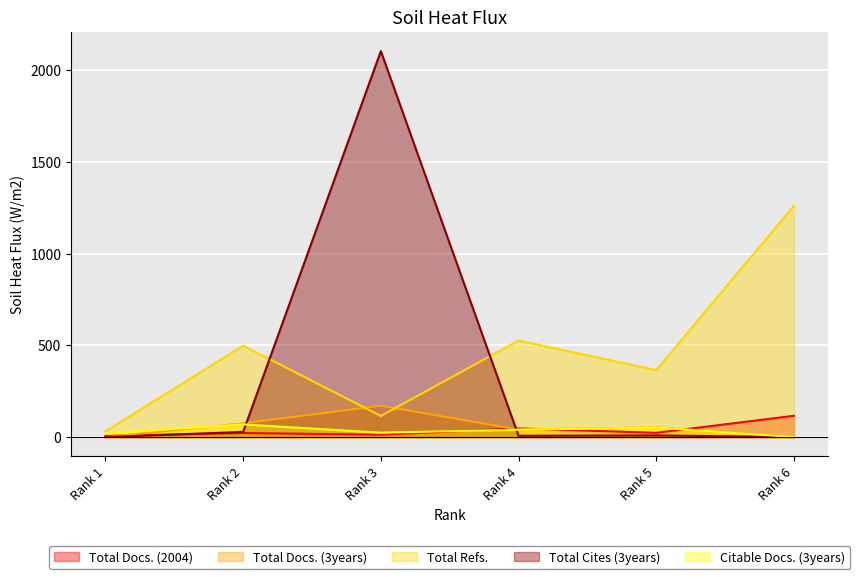

Rank the series at Rank 6 from highest to lowest value.

Total Refs., Total Docs. (2004), Total Docs. (3years), Total Cites (3years), Citable Docs. (3years)